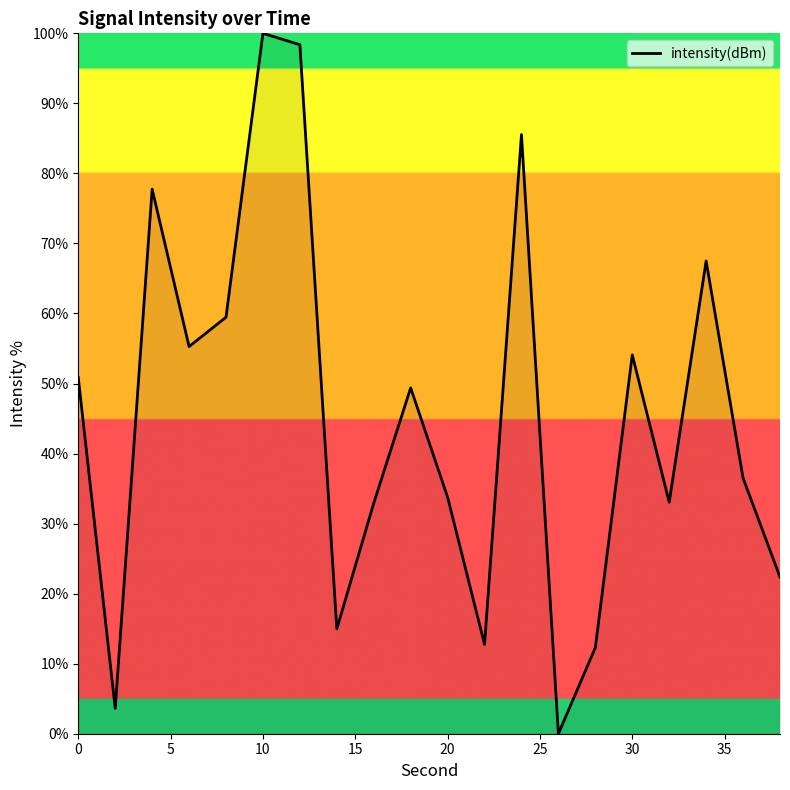

How many values are above zero?

19